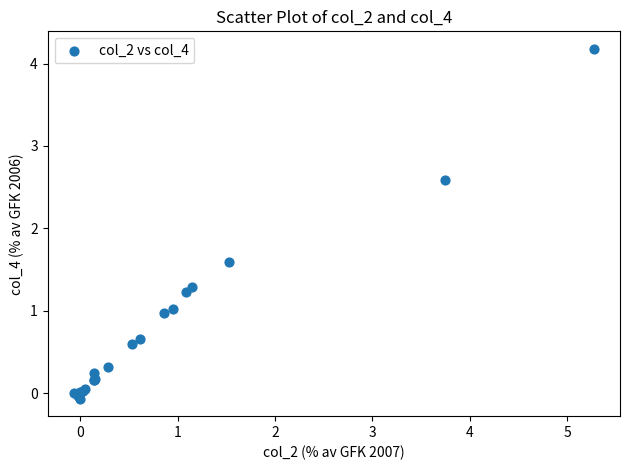

What Y value in the scatter plot is closest to 2?

1.6